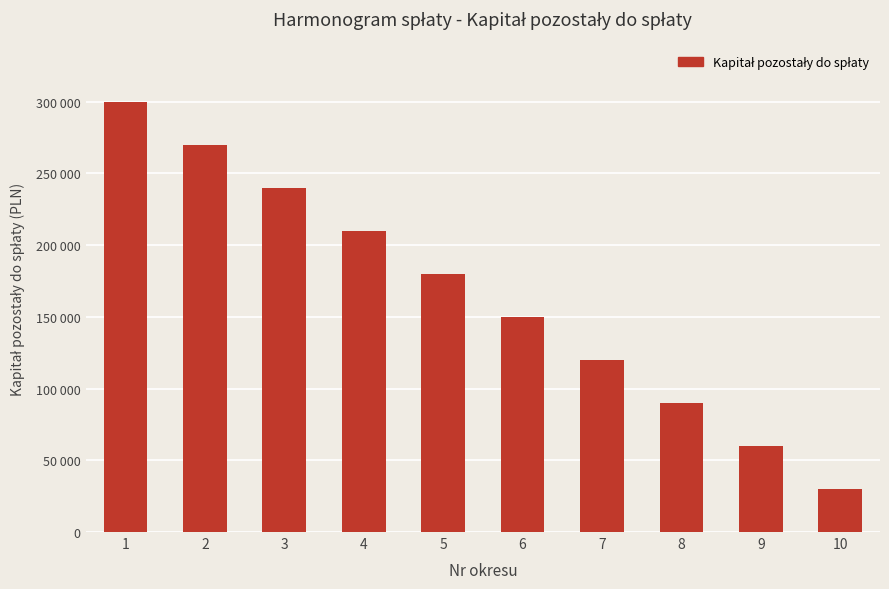

Rank the categories by value from lowest to highest.

10, 9, 8, 7, 6, 5, 4, 3, 2, 1